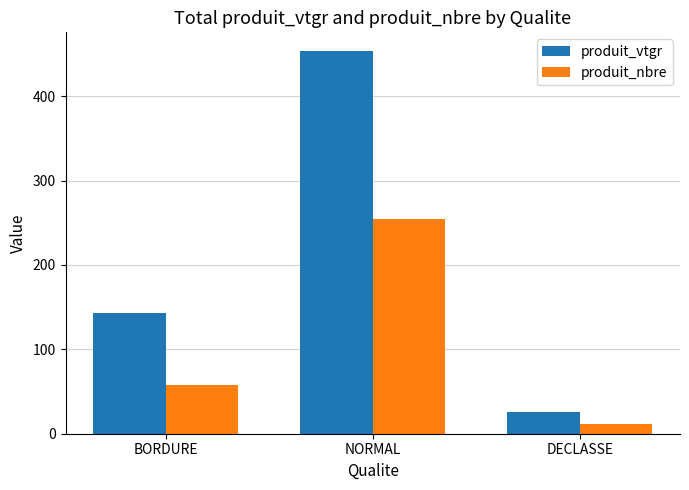

Which series has the largest range (max minus min)?

produit_vtgr